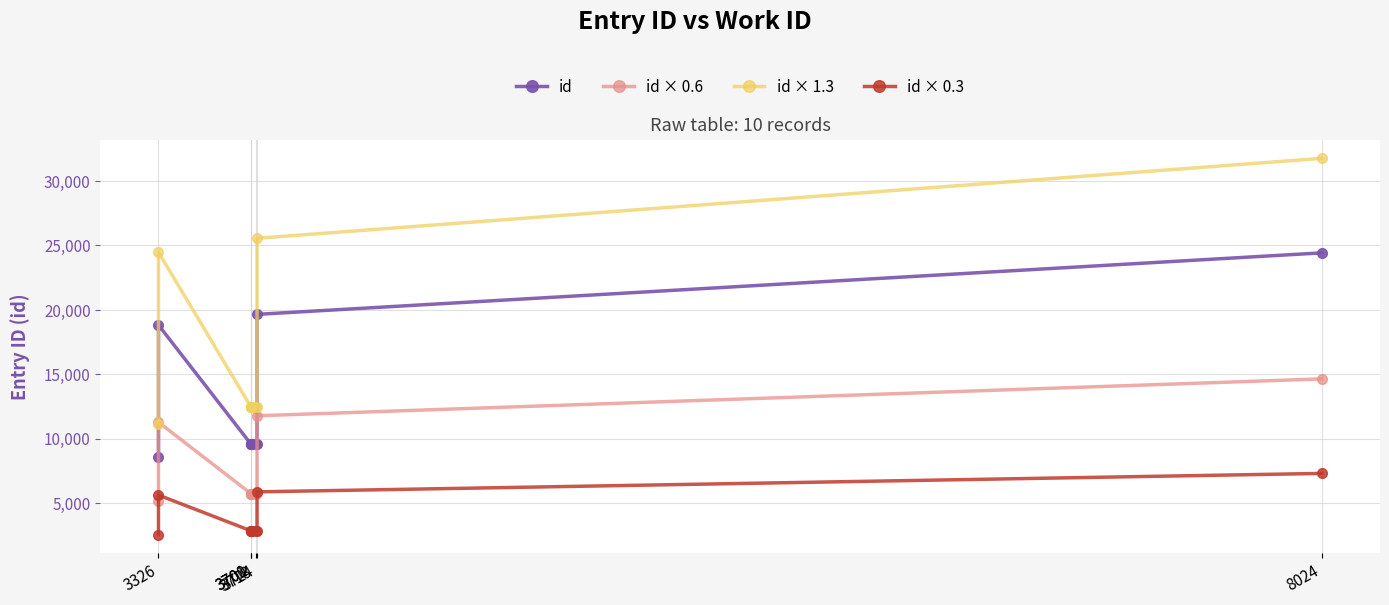

At how many categories does at least one series exceed 25474?

2